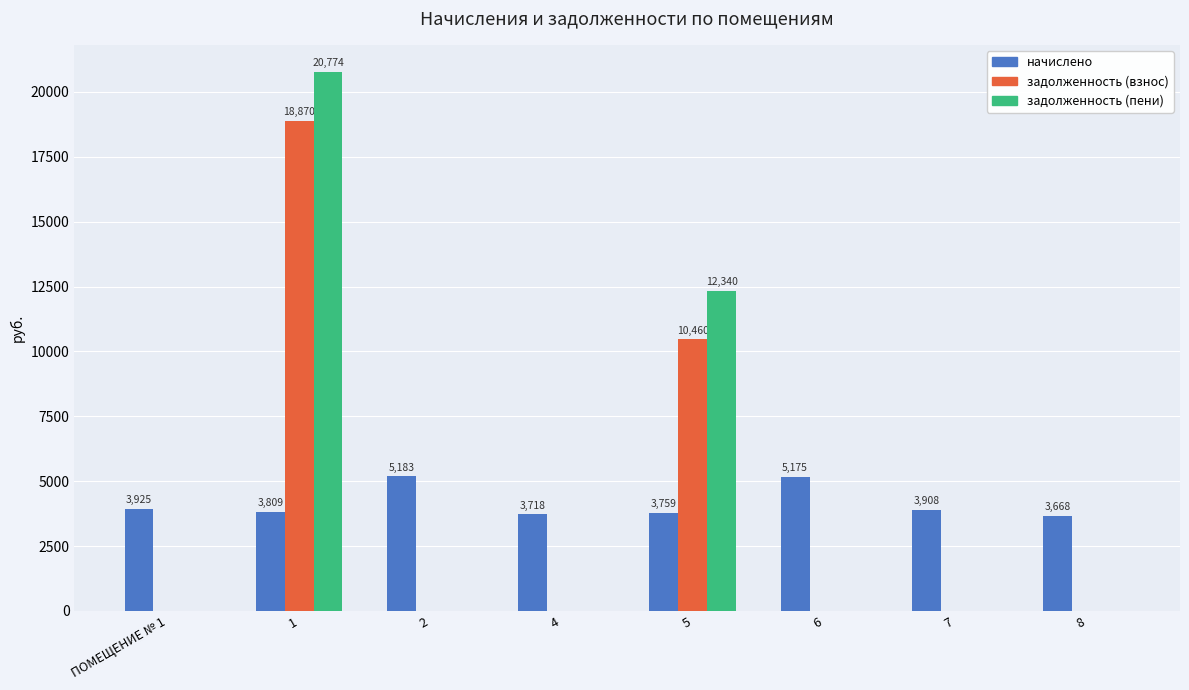

The value of начислено at 6 is 5175.1. True or false?

True